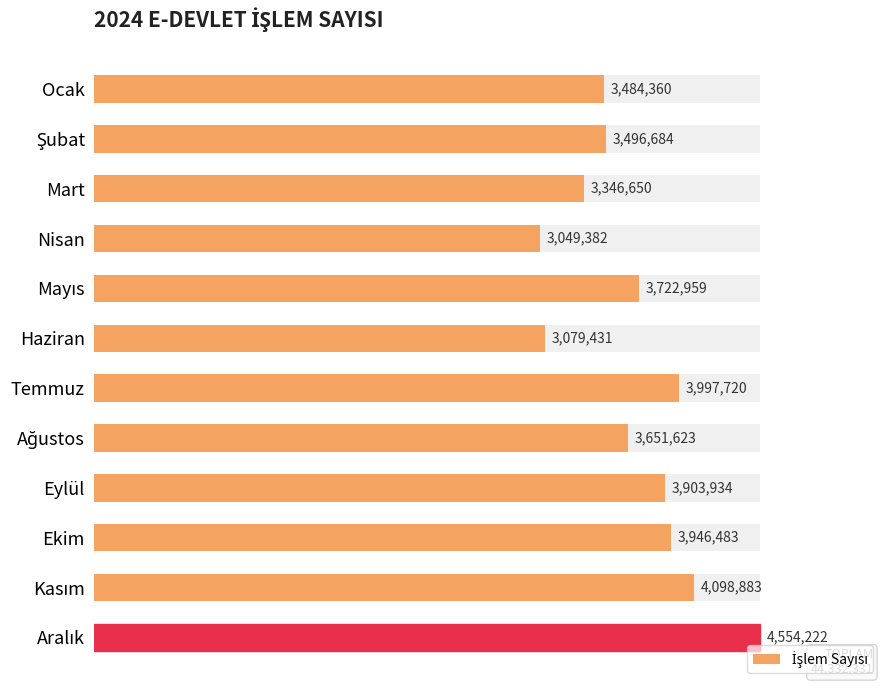

List the labels in order of value, smallest first.

Nisan, Haziran, Mart, Ocak, Şubat, Ağustos, Mayıs, Eylül, Ekim, Temmuz, Kasım, Aralık